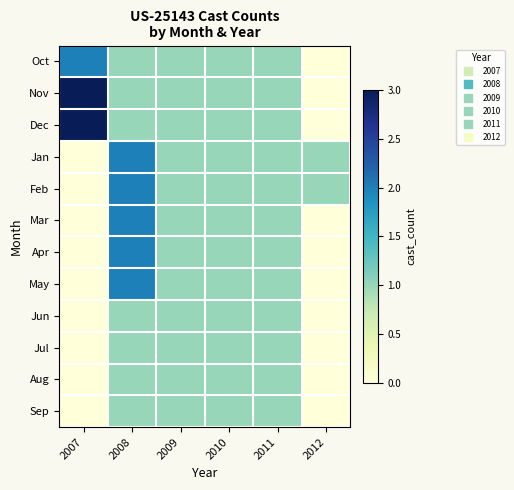

How many categories are shown in the chart?

6